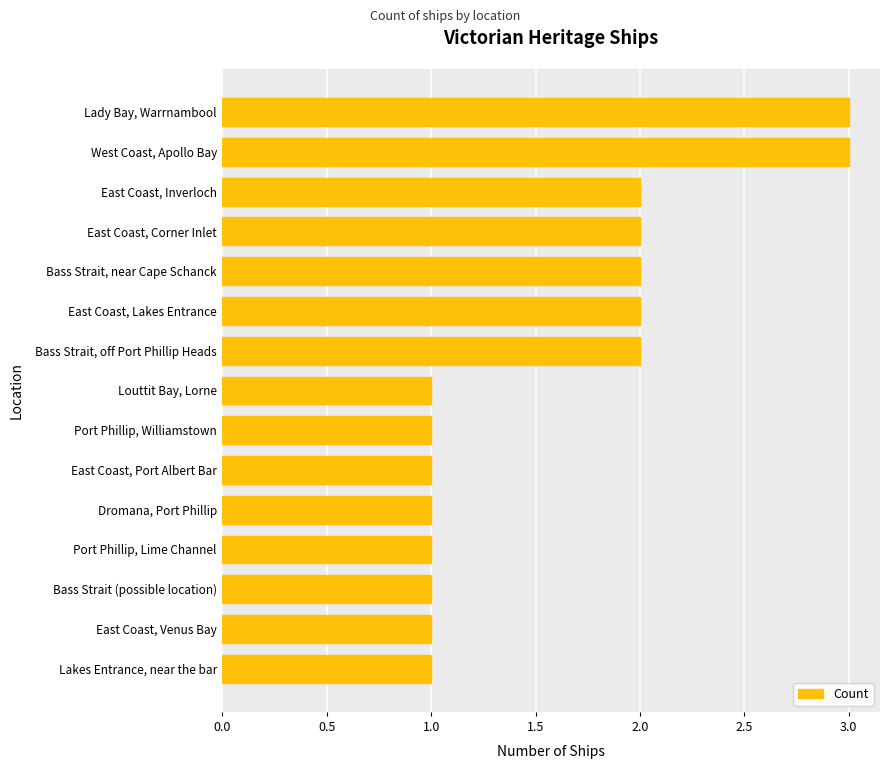

What is the minimum value shown in the chart?

1